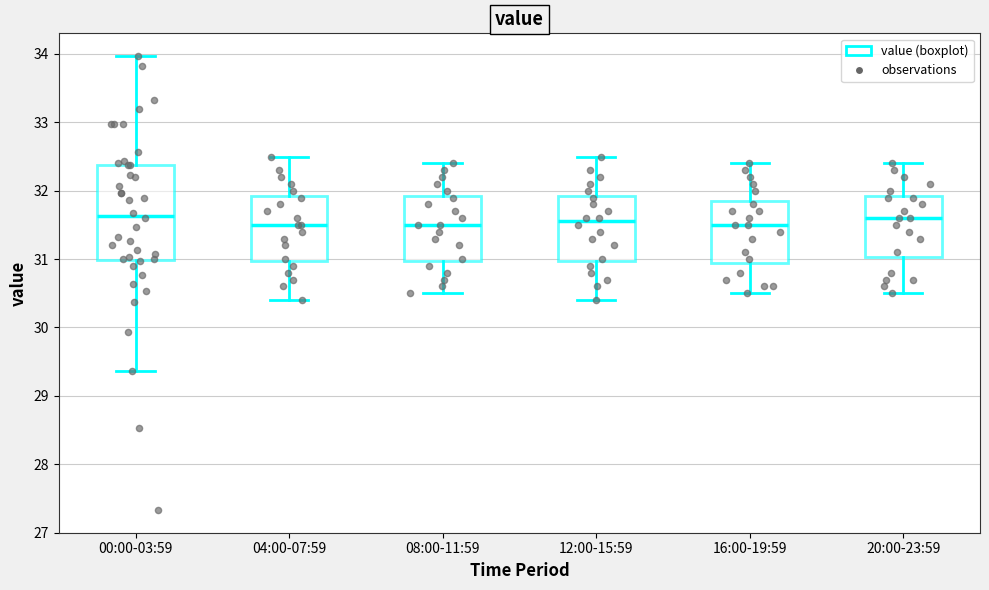

Reading left to right, transcribe this box plot: for each box, give where its median line is, the range the box spans, and where its two whiskers end, as read against the y-axis. The values are not printed on the chart, so give them approximately, as read against the axis.

00:00-03:59: median 31.6, box 31.0 to 32.4, whiskers 29.4 to 34.0
04:00-07:59: median 31.5, box 31.0 to 31.9, whiskers 30.4 to 32.5
08:00-11:59: median 31.5, box 31.0 to 31.9, whiskers 30.5 to 32.4
12:00-15:59: median 31.6, box 31.0 to 31.9, whiskers 30.4 to 32.5
16:00-19:59: median 31.5, box 31.0 to 31.9, whiskers 30.5 to 32.4
20:00-23:59: median 31.6, box 31.0 to 31.9, whiskers 30.5 to 32.4